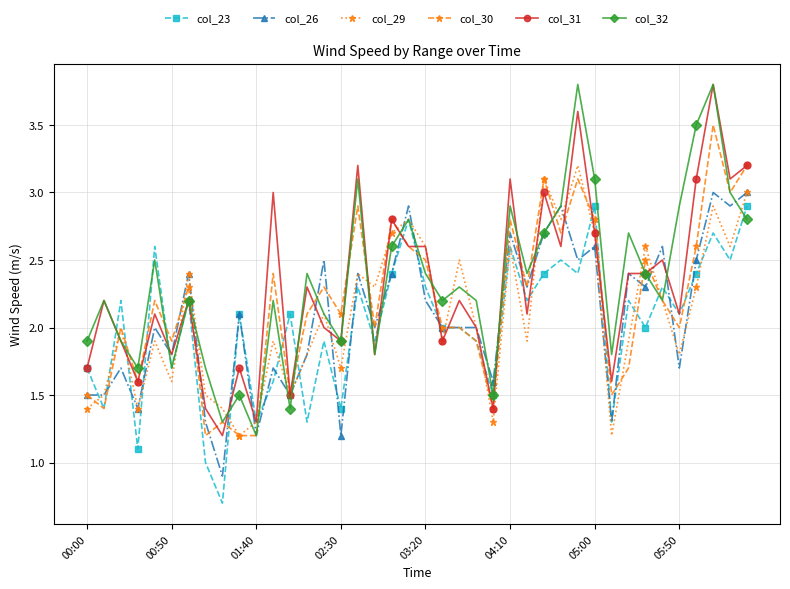

How many distinct data groups are displayed?

6